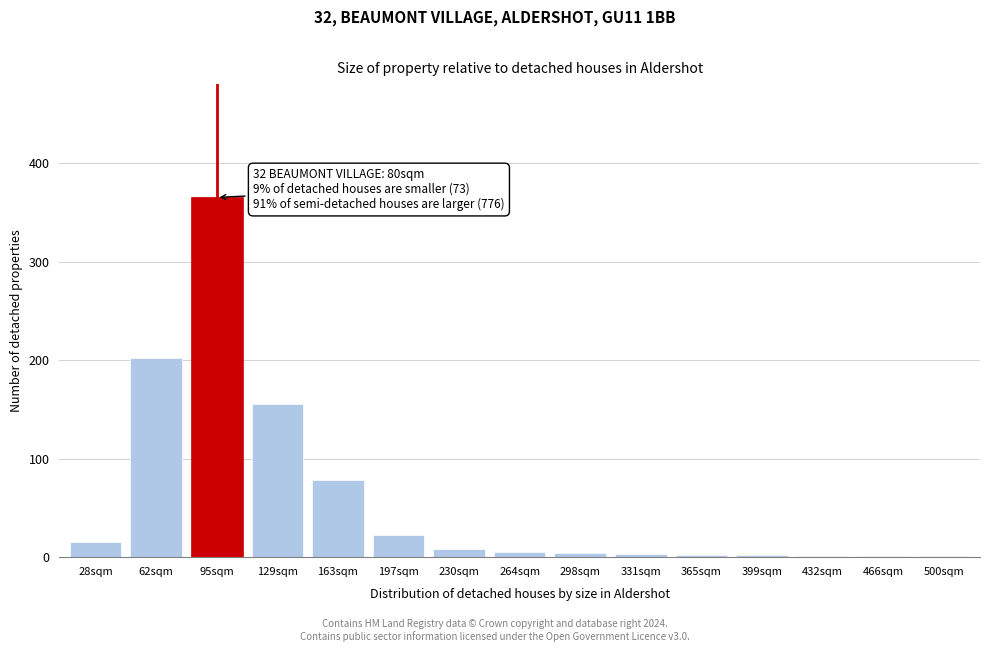

The chart shows a value of 78 at 163sqm. True or false?

True